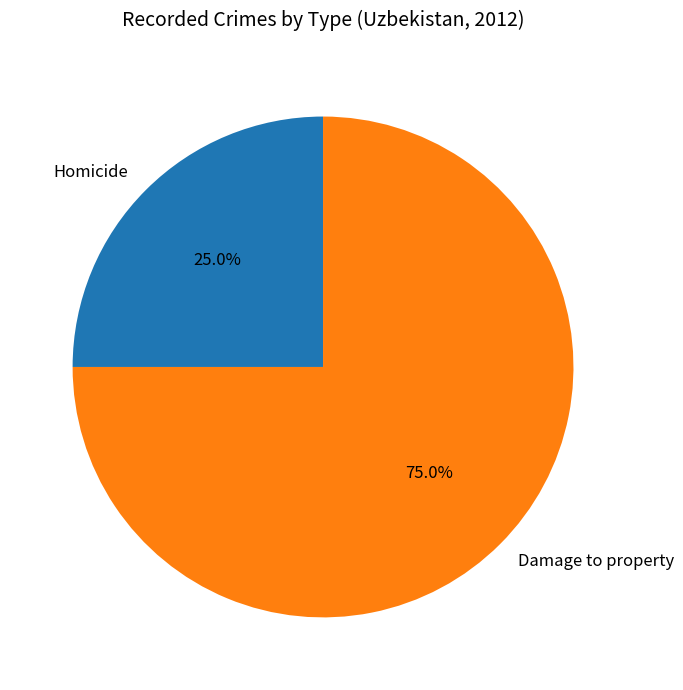

Is there a majority slice in this chart?

Yes